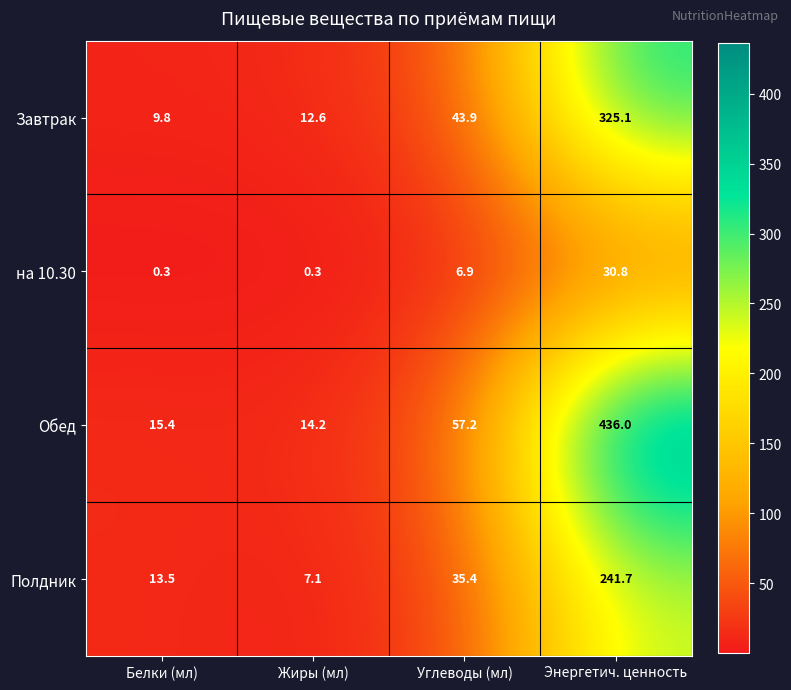

What is the sum of the Завтрак values at Углеводы (мл) and Белки (мл)?

53.7